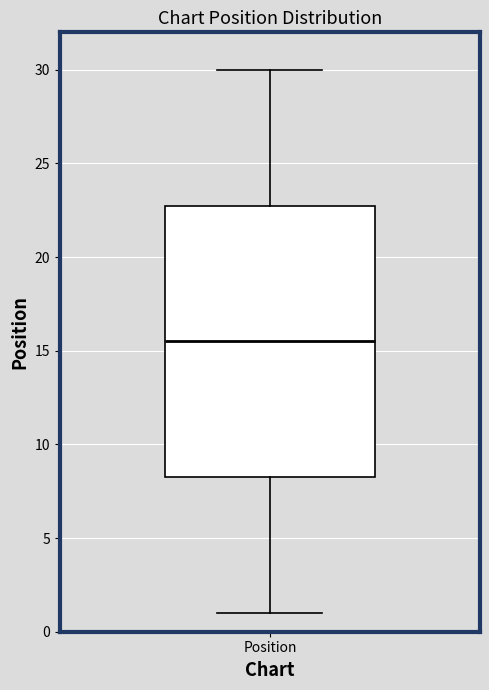

Where does the median line of the box for Position sit on the y-axis? The values are not printed on the chart, so give them approximately, as read against the axis.

15.5